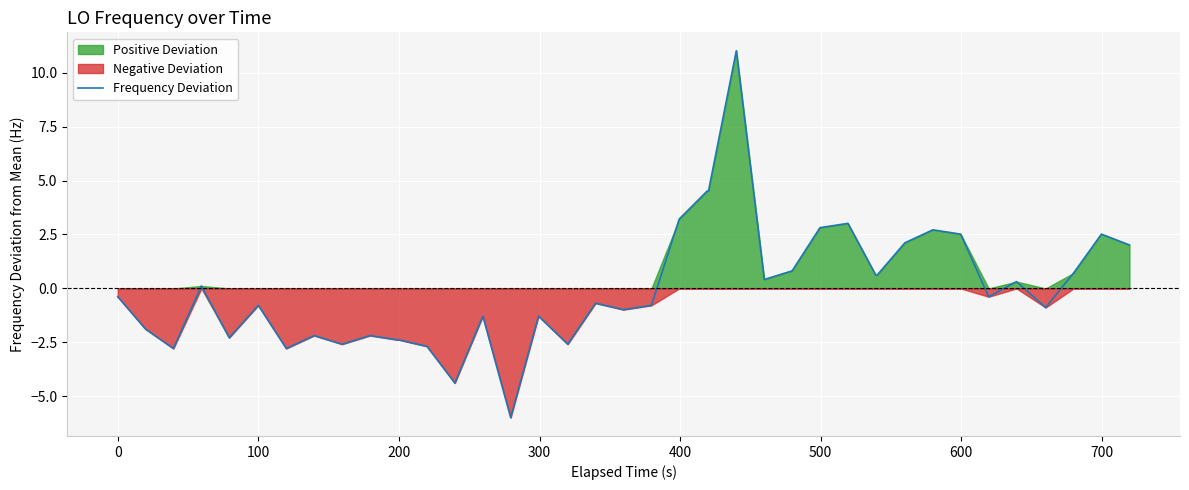

What is the lowest value of the Frequency Deviation series?

-6.0